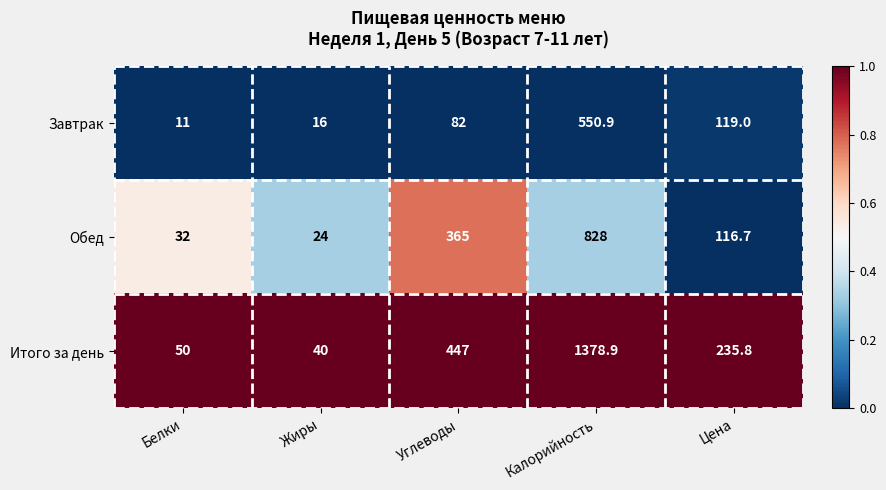

What is the greatest value displayed?

1378.9